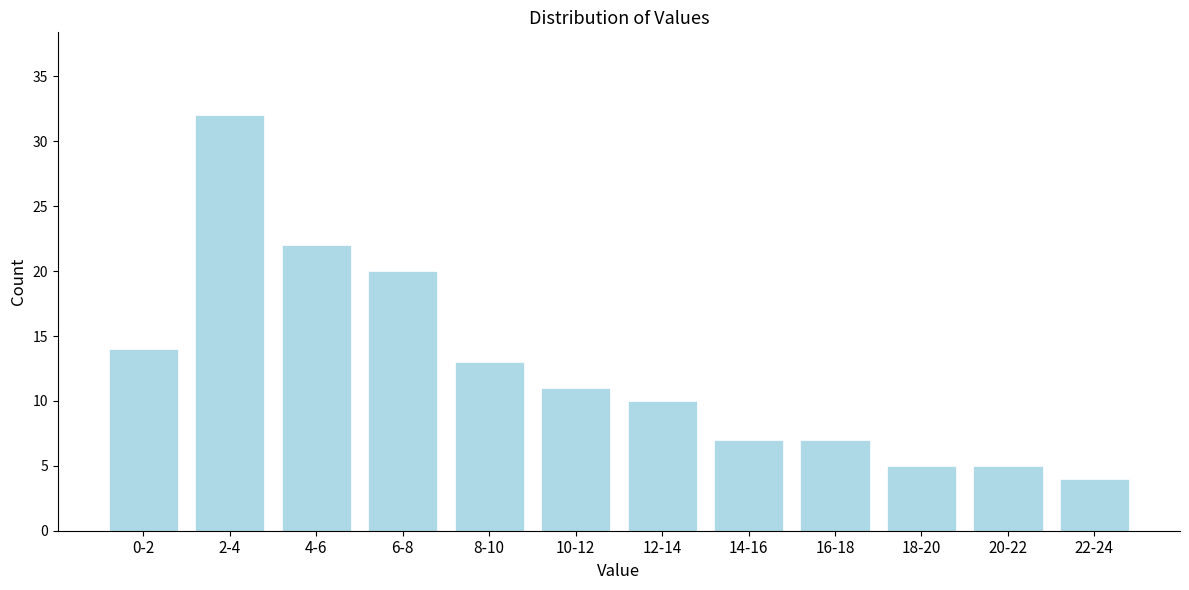

Reading left to right, transcribe all the data shown in this chart.

0-2=14	2-4=32	4-6=22	6-8=20	8-10=13	10-12=11	12-14=10	14-16=7	16-18=7	18-20=5	20-22=5	22-24=4